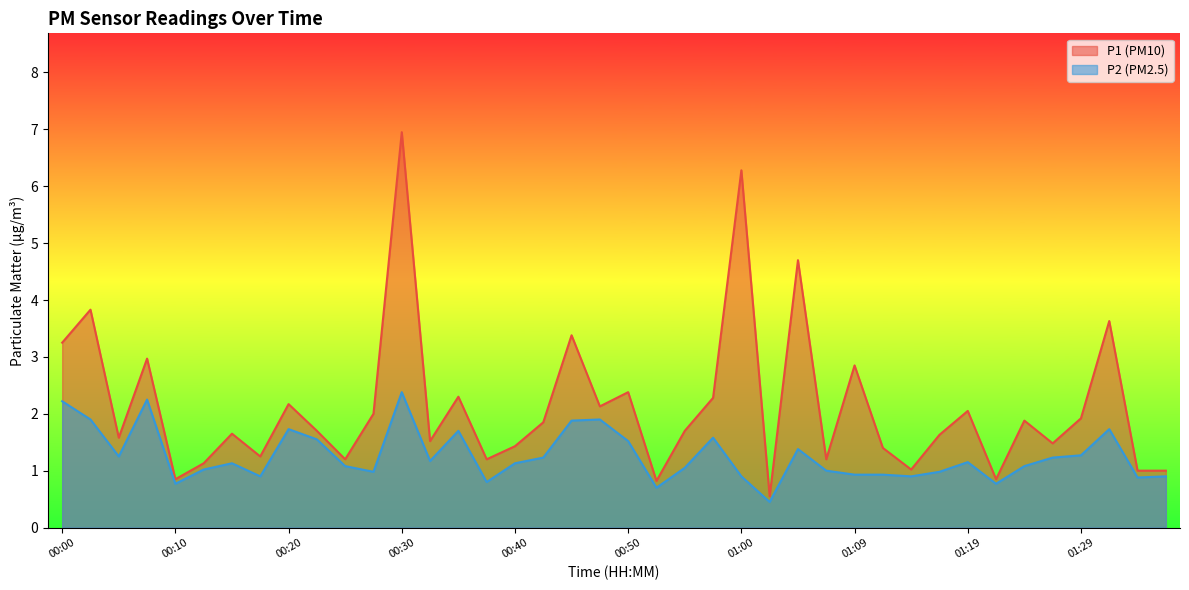

At which category is the sum across all series the highest?

00:30